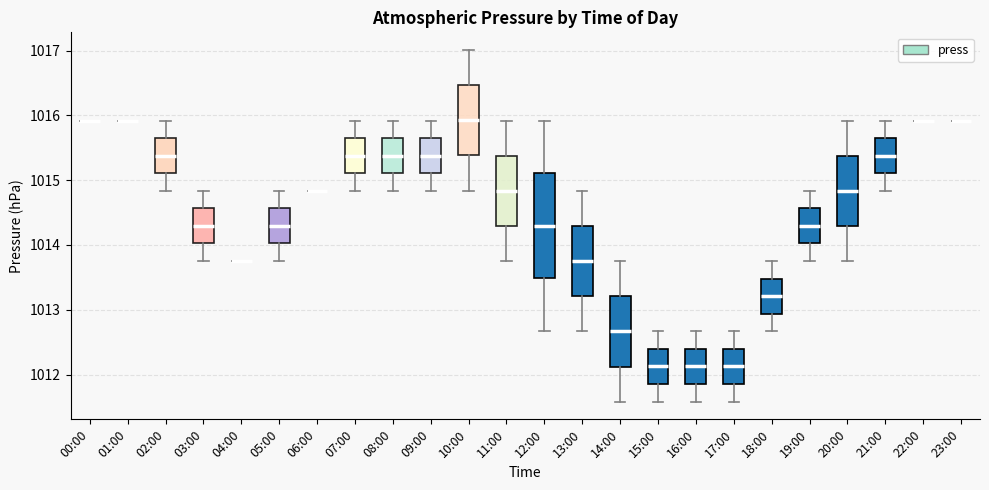

Where does the median line of the box for 09:00 sit on the y-axis? The values are not printed on the chart, so give them approximately, as read against the axis.

1015.4